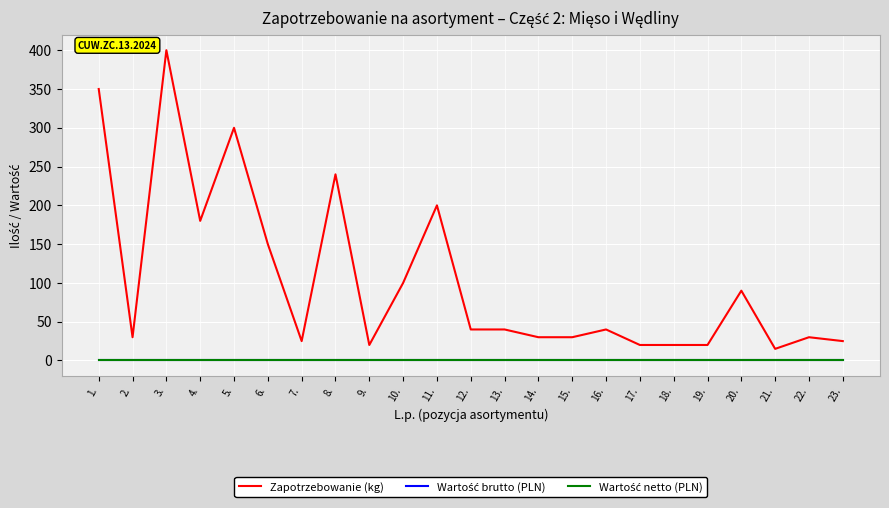

What is the value of the Zapotrzebowanie (kg) point at the 1st from the left?

350